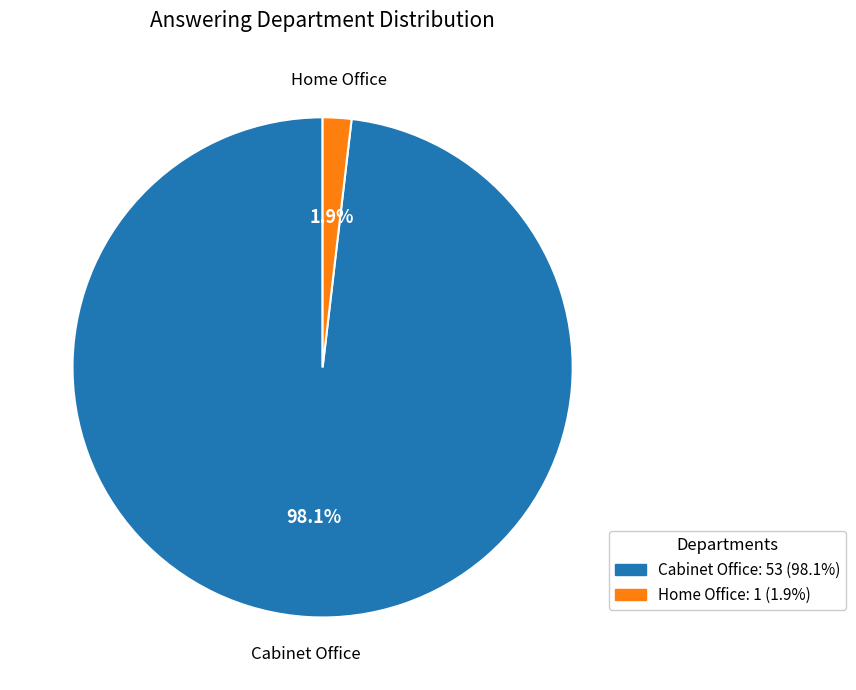

To the nearest percent, what is the difference between the Cabinet Office and Home Office slice percentages?

96%